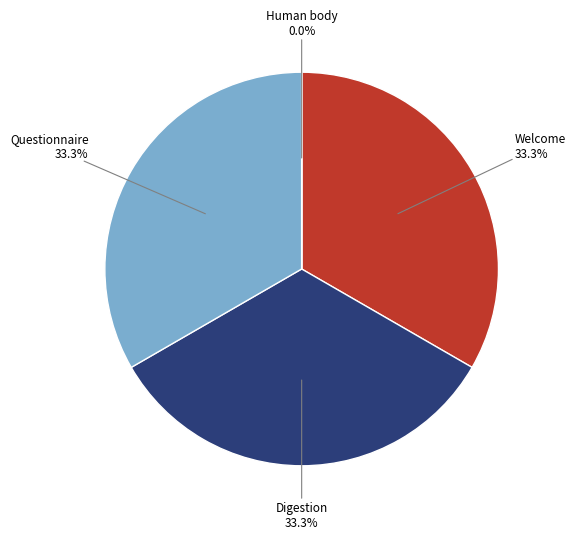

Approximately how many times larger is the value at Digestion compared to Questionnaire?

1.0